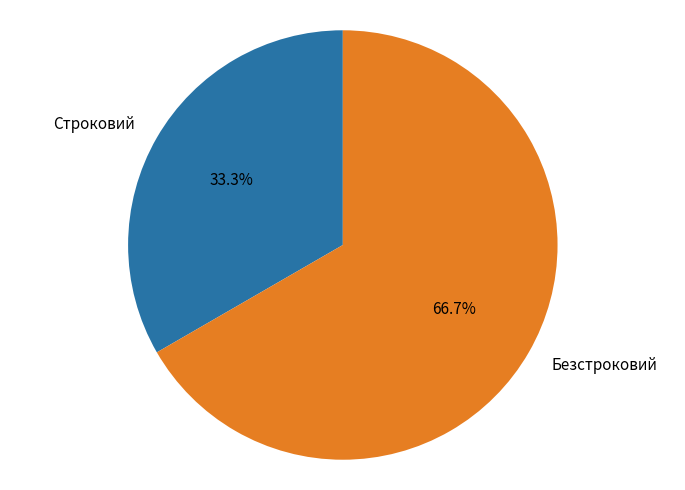

To the nearest percent, what is the average slice percentage?

50%